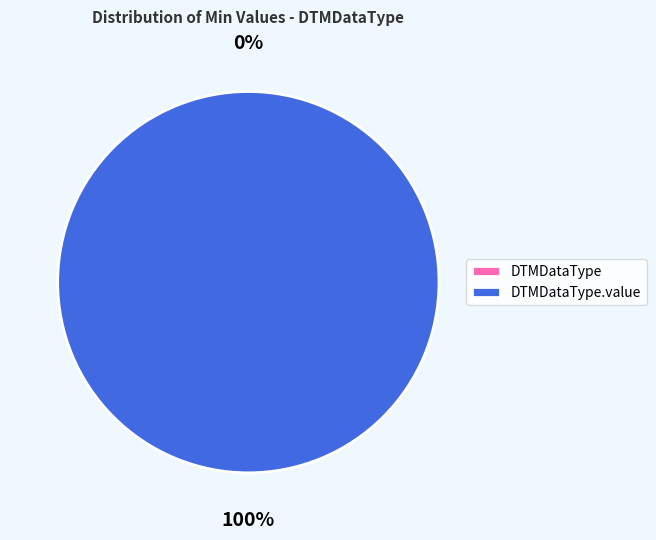

Which category accounts for the majority?

DTMDataType.value